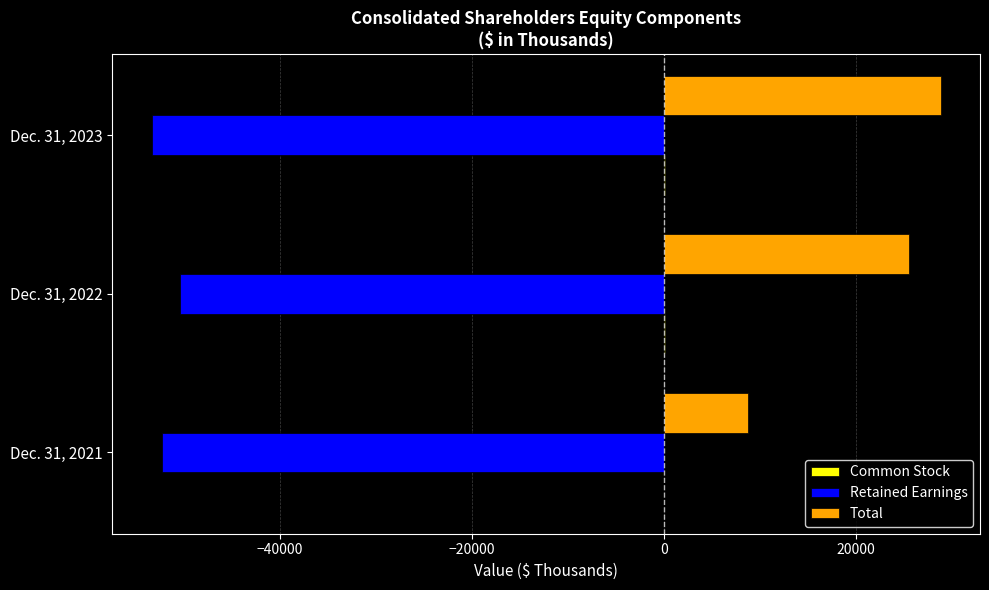

Which series has the largest total across all categories?

Total